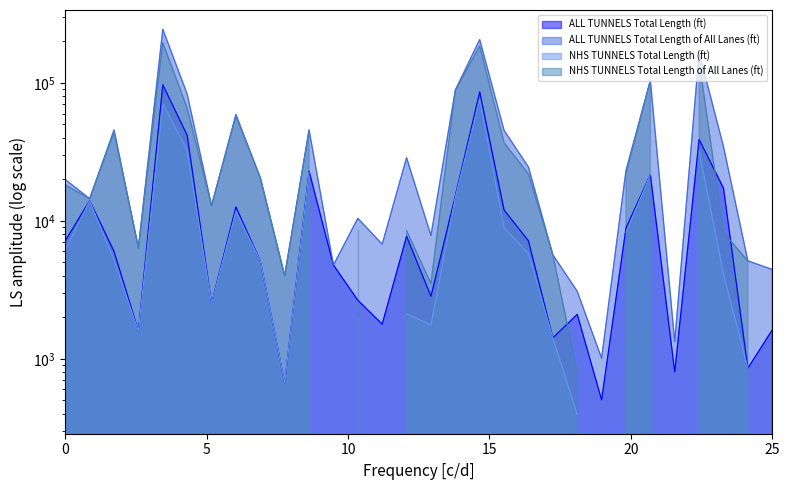

Count the number of categories in the chart.

30